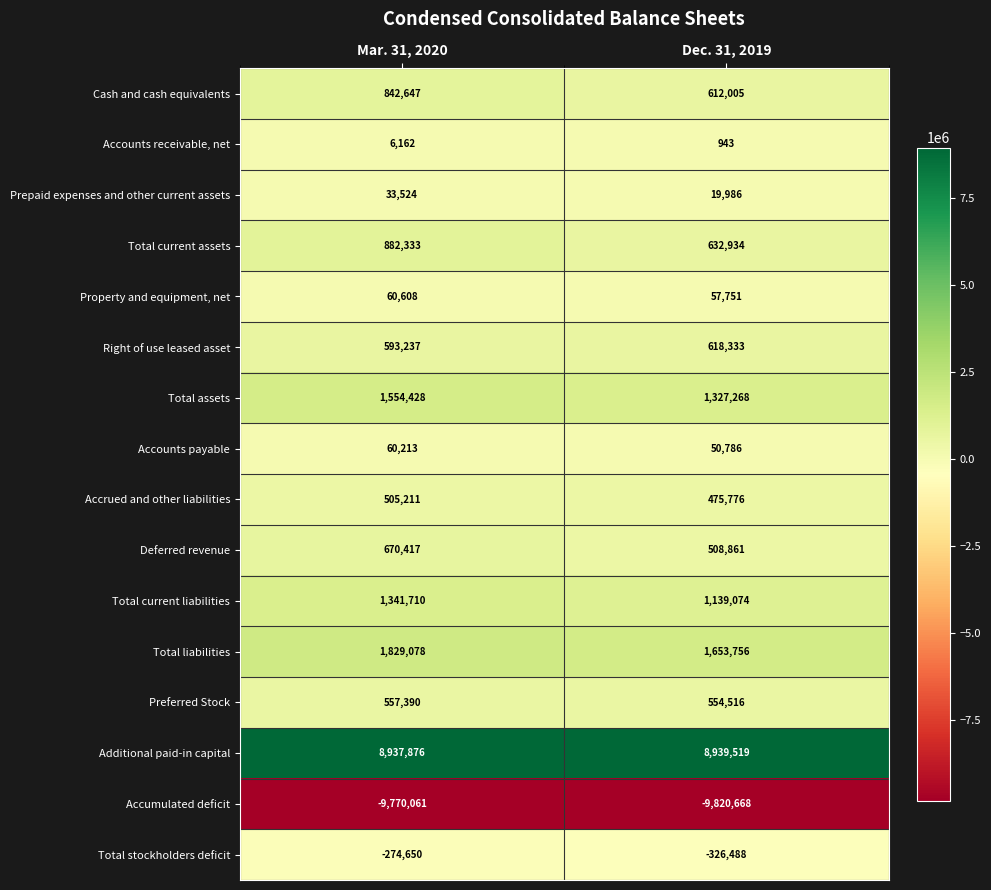

What is the average value of the Cash and cash equivalents series?

727326